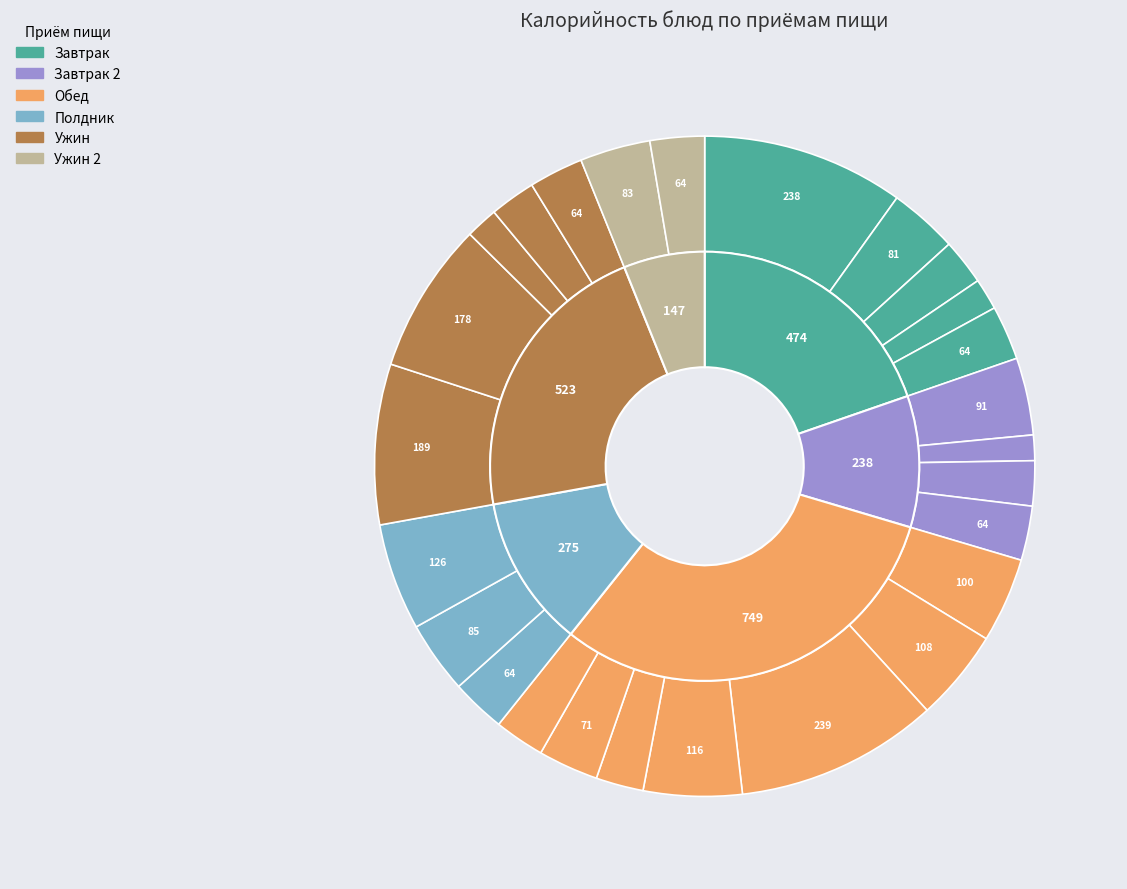

What percentage is the сок slice, to the nearest percent?

4%